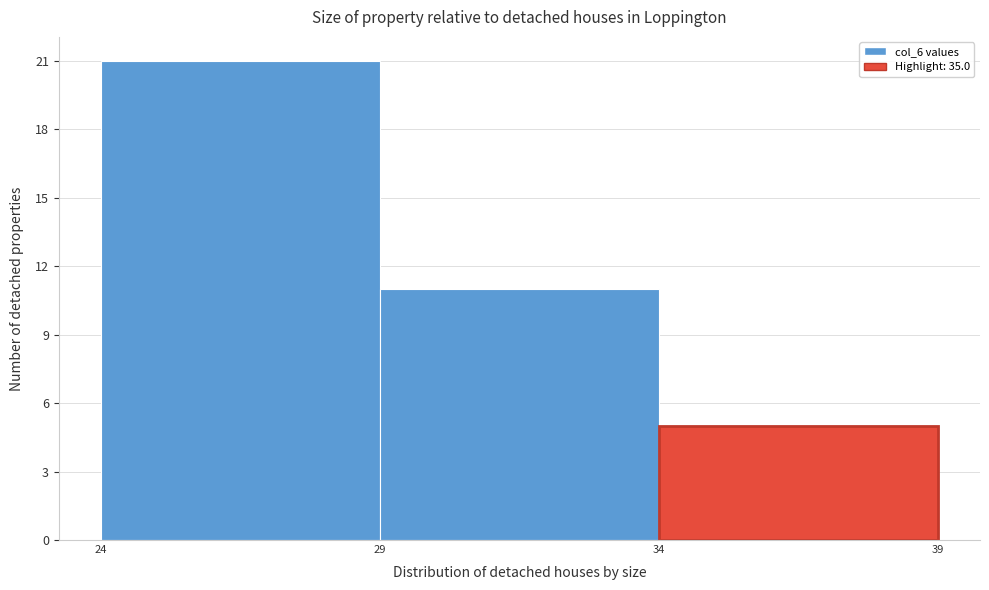

Reading left to right, transcribe this chart: for each bar, give the range it covers on the x-axis and its height. The values are not printed on the chart, so give them approximately, as read against the axis.

24 to 29: 21
29 to 34: 11
34 to 39: 5